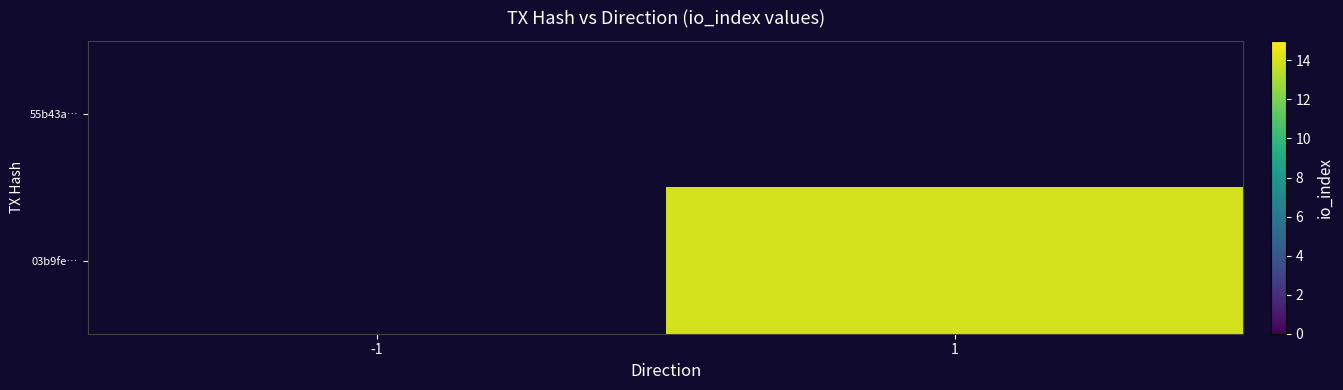

How many data points does each series have?

2